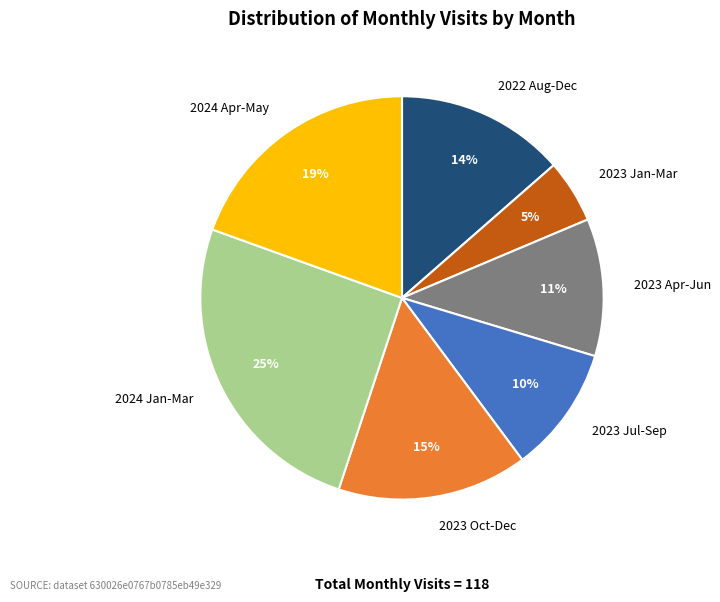

What is the ratio of the value at 2023 Oct-Dec to the value at 2023 Jul-Sep?

1.5